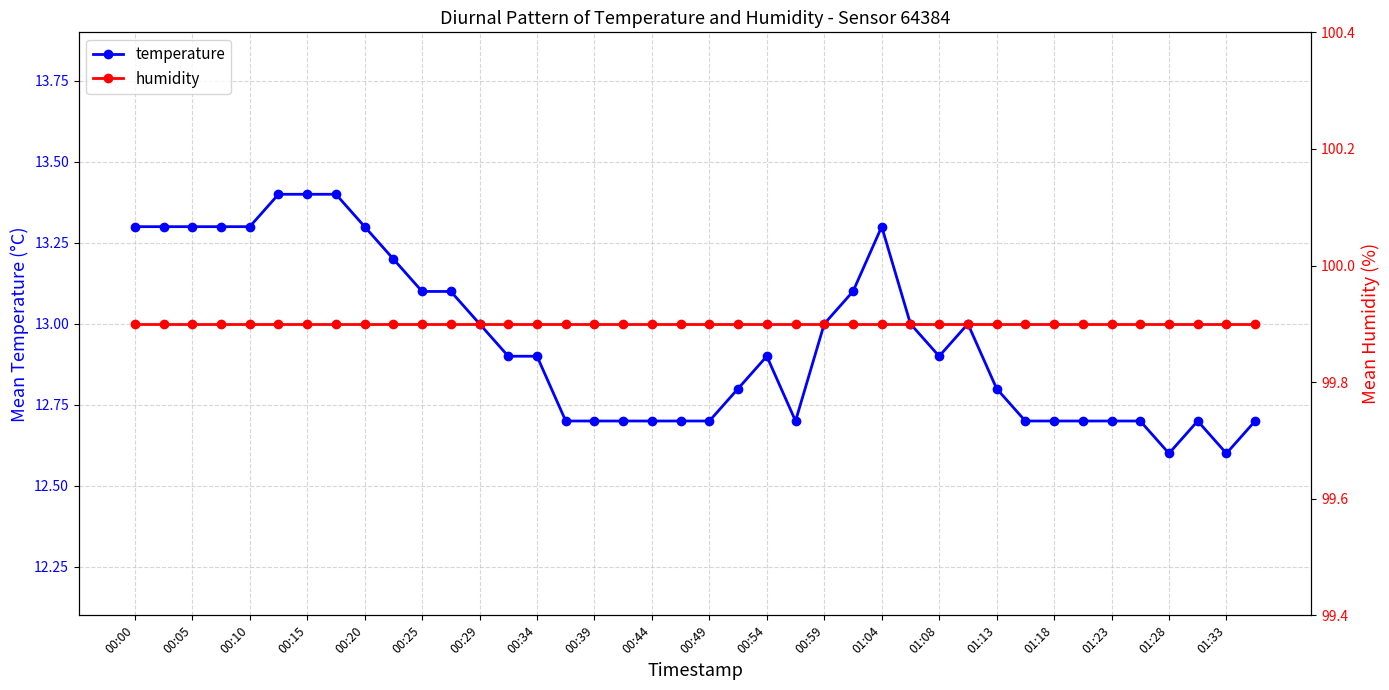

What is the approximate value of temperature at 00:49?

12.7